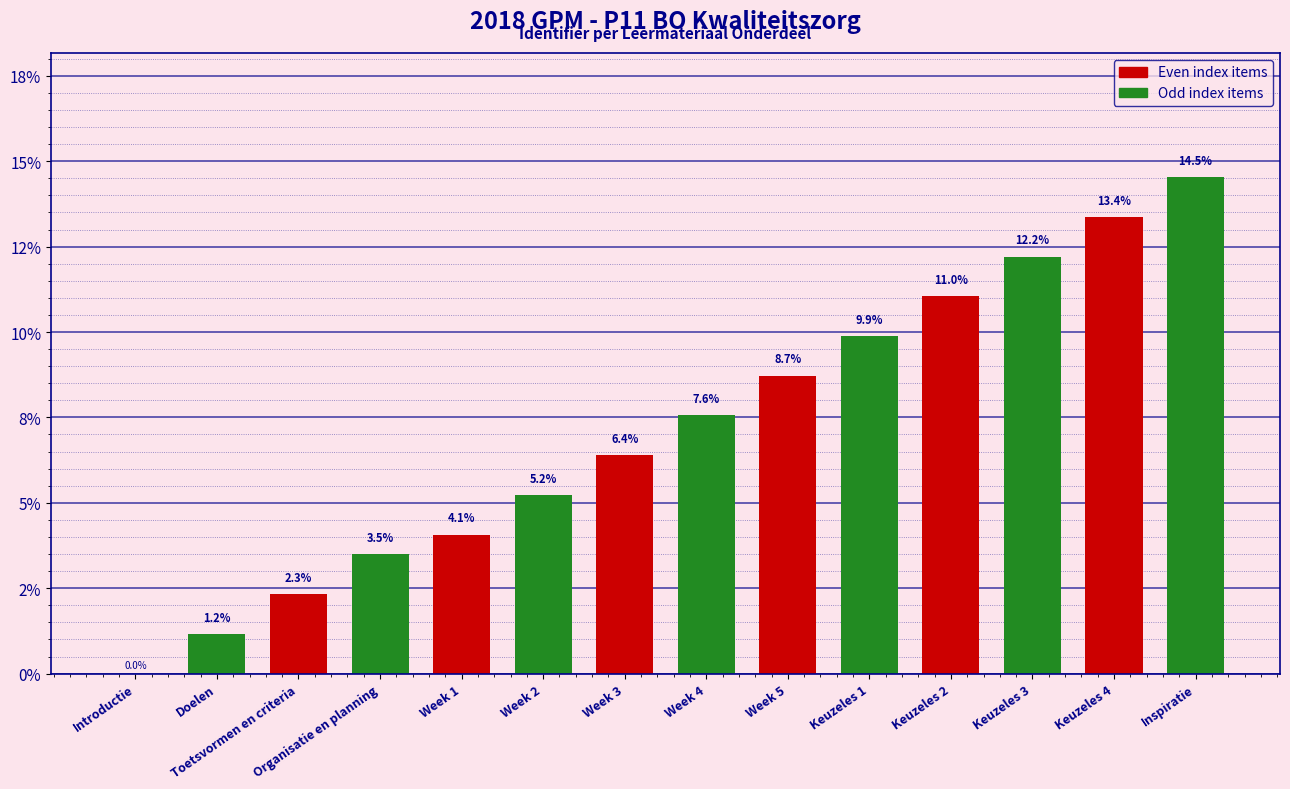

Are the bars grouped side by side (vs. stacked)?

No